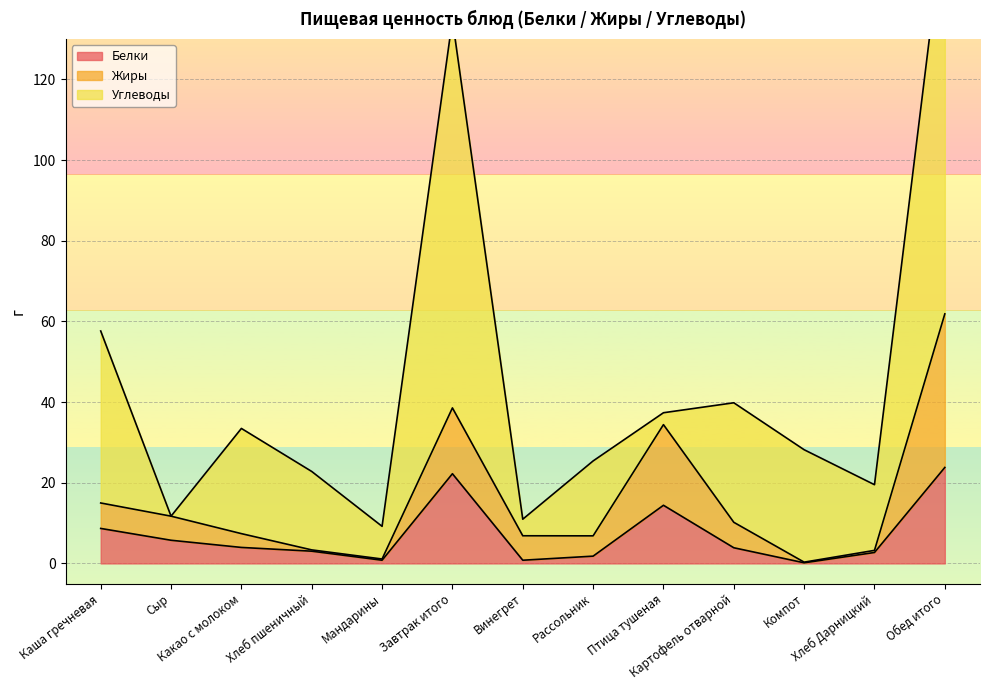

What is the maximum value for Белки?

23.8